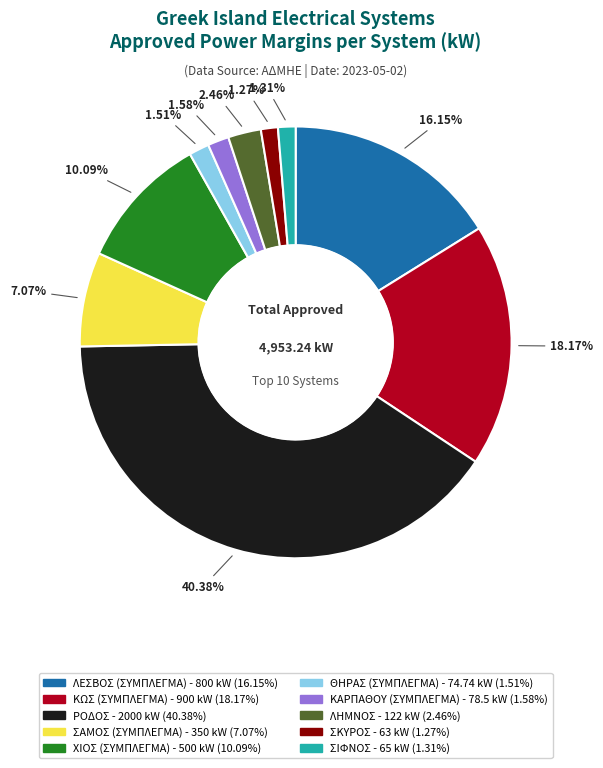

Is the sum of ΘΗΡΑΣ (ΣΥΜΠΛΕΓΜΑ) and ΛΕΣΒΟΣ (ΣΥΜΠΛΕΓΜΑ) greater than half?

No